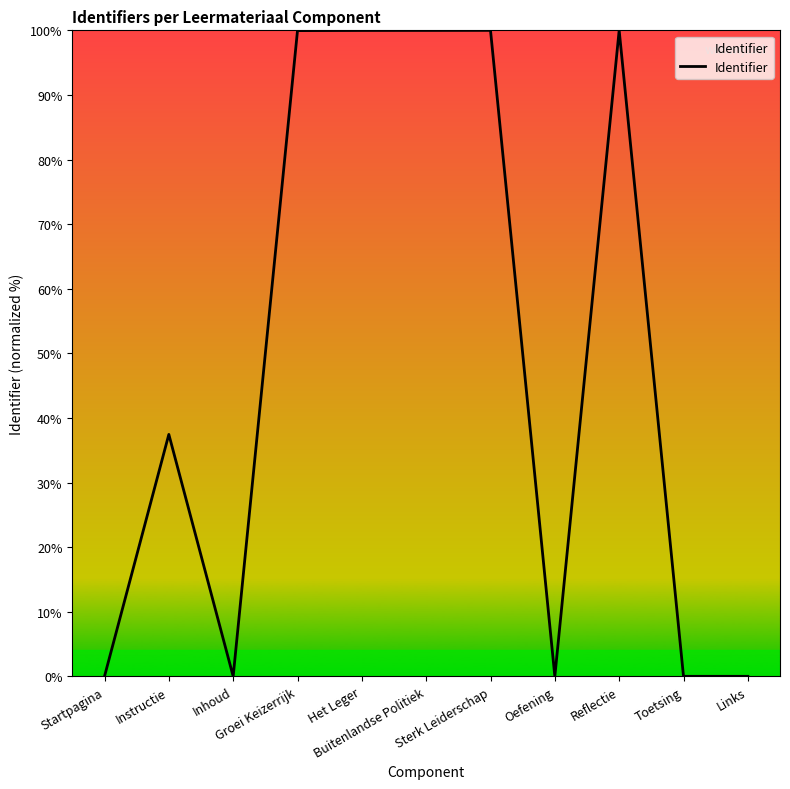

The chart shows a value of 0.0 at Toetsing. True or false?

True